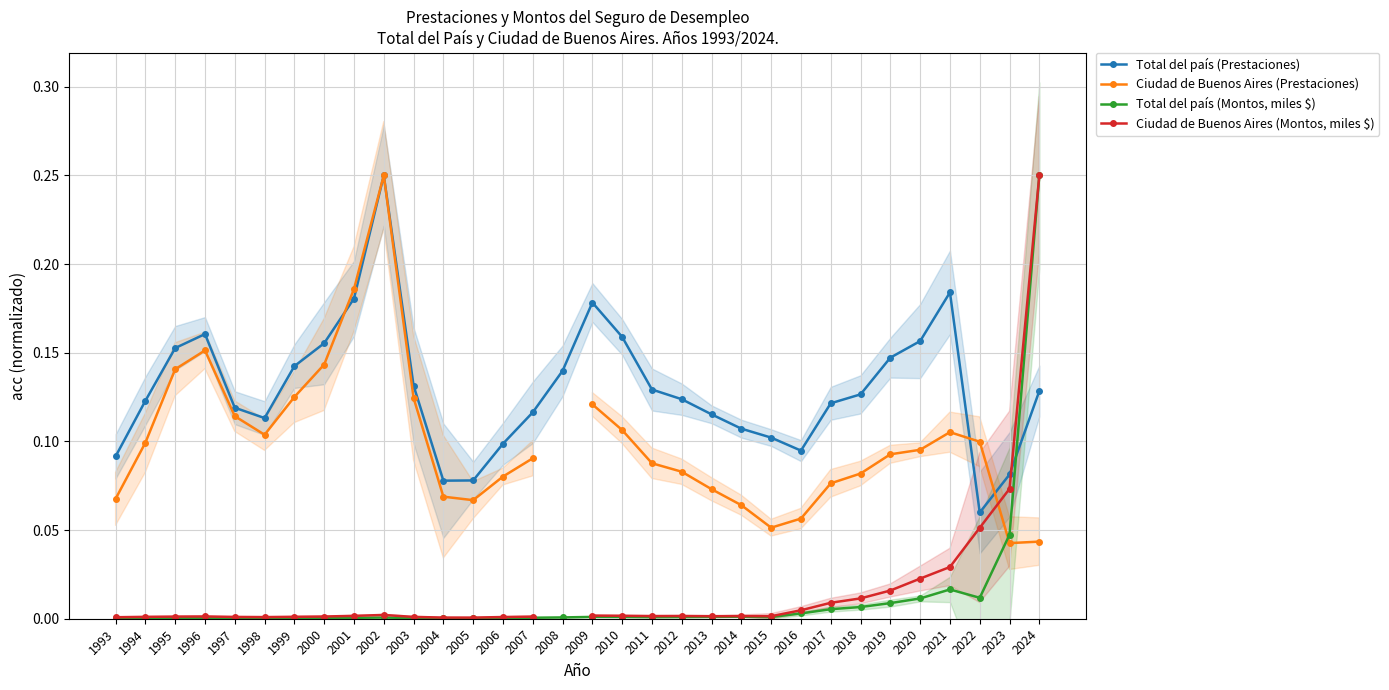

At how many categories does at least one series exceed 0?

32